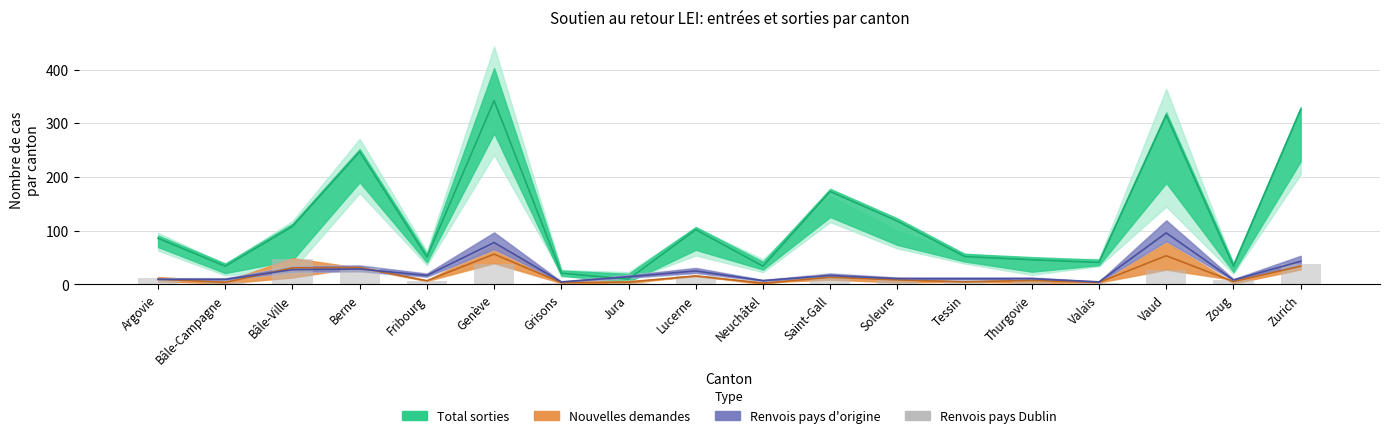

Which category has the lowest value across all series?

Neuchâtel